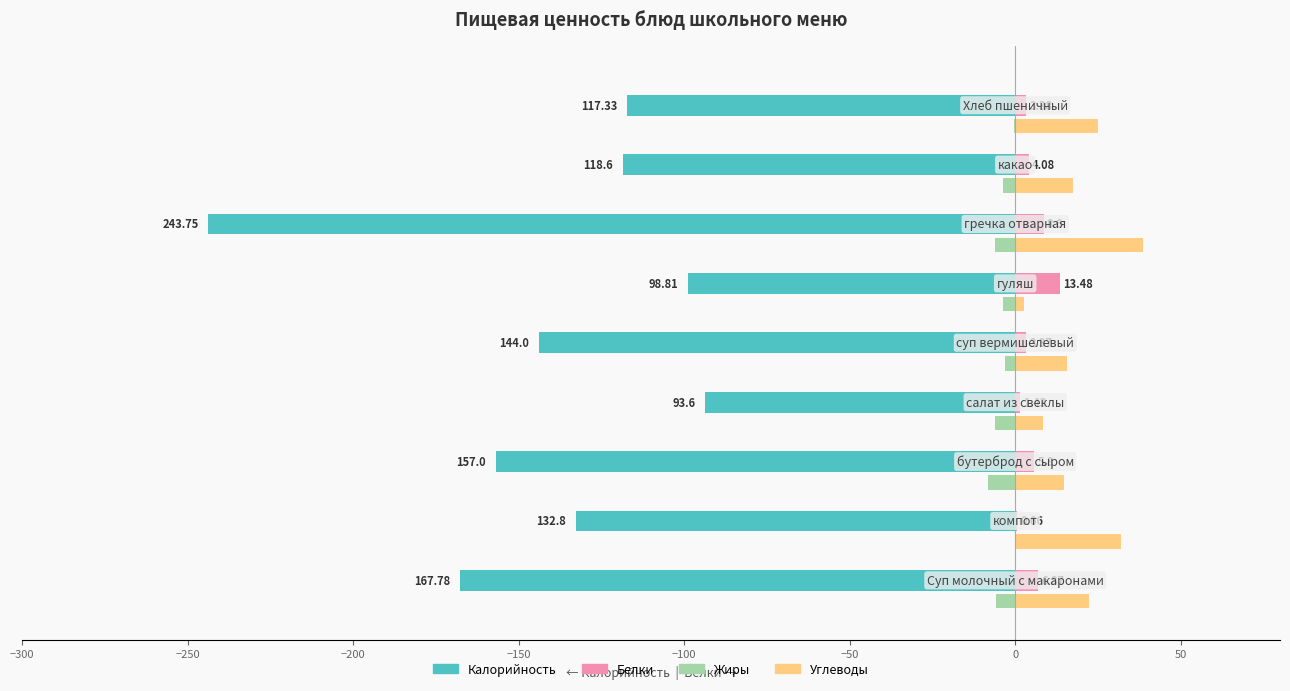

What is the sum of all Жиры values?

-36.9